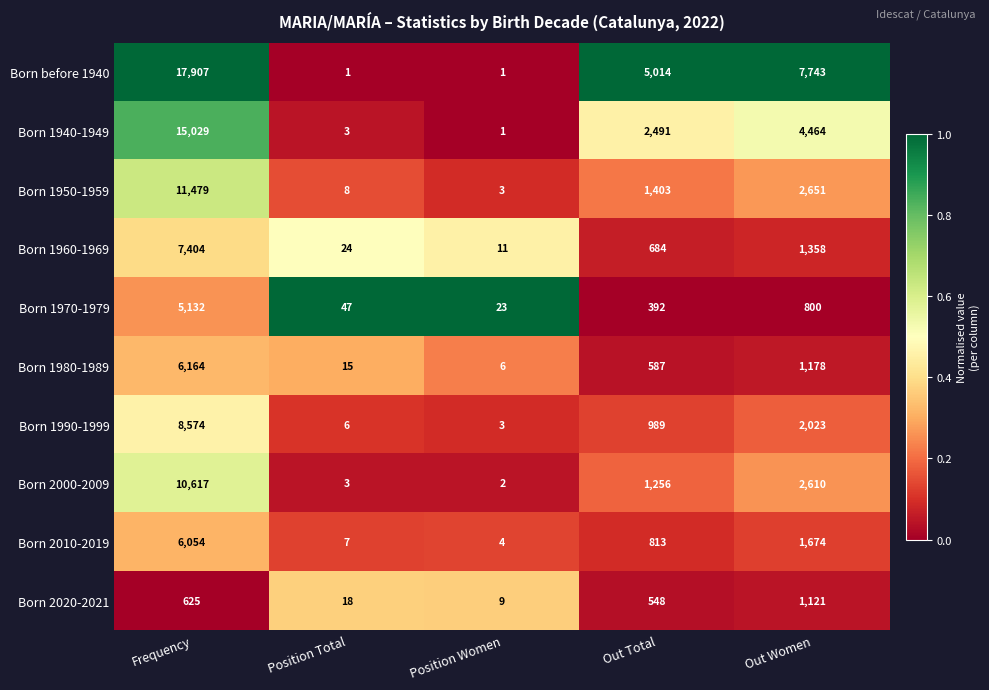

What is the sum of all Born 1970-1979 values?

6394